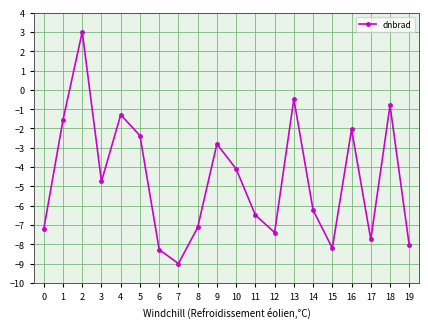

How many categories are shown in the chart?

20